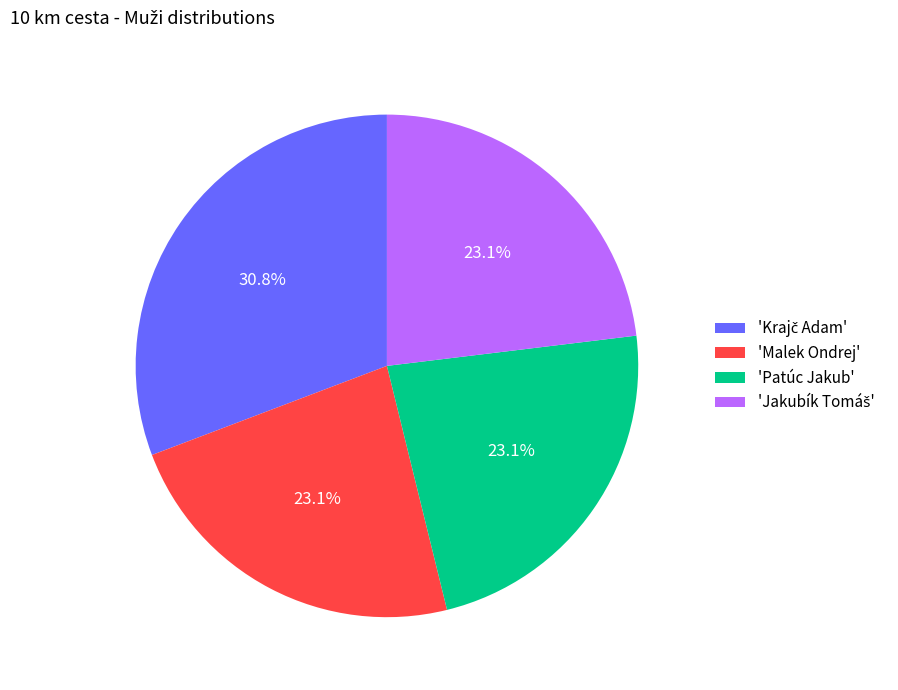

To the nearest percent, what is the difference between the largest and smallest slice percentages?

8%